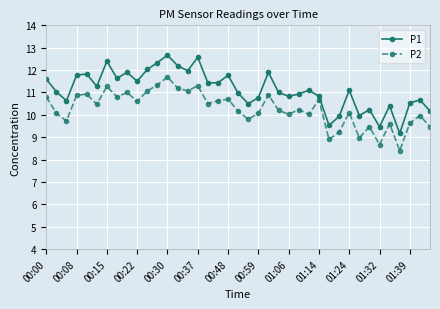

Which series has the largest range (max minus min)?

P1